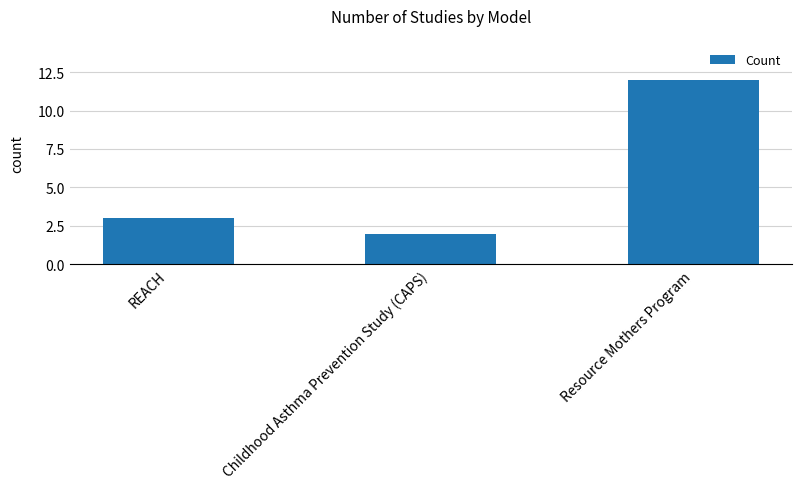

What is the average value?

6